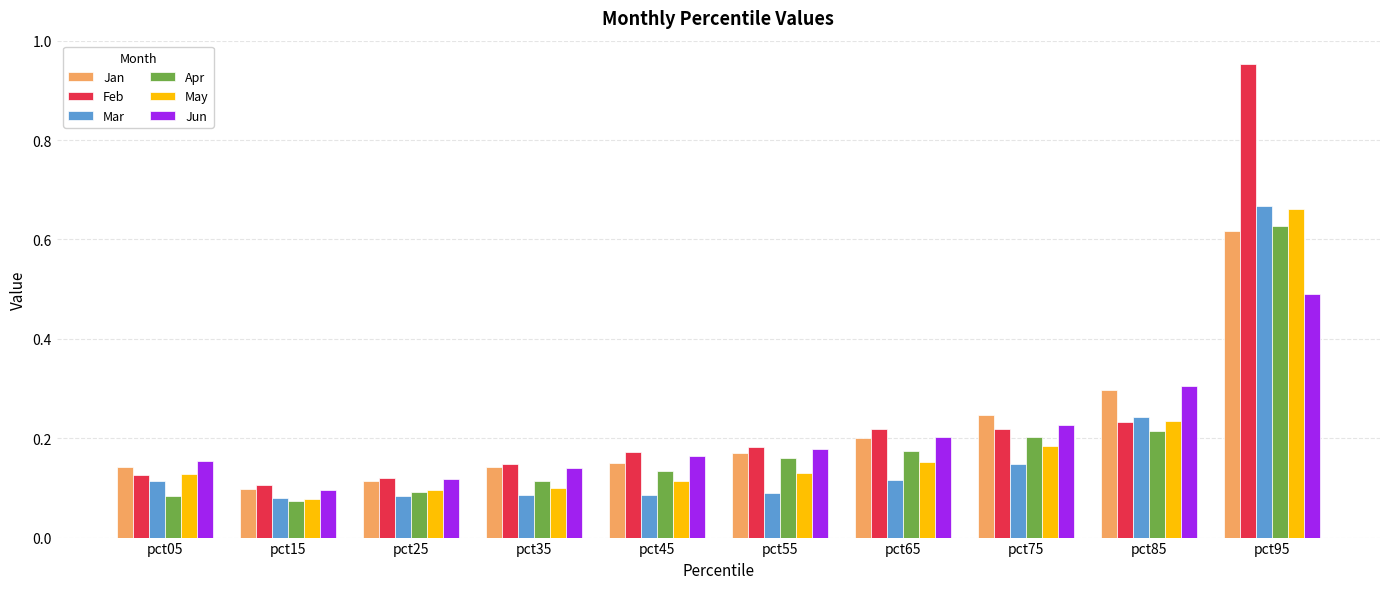

The value of Apr at pct45 is 0.1. True or false?

True